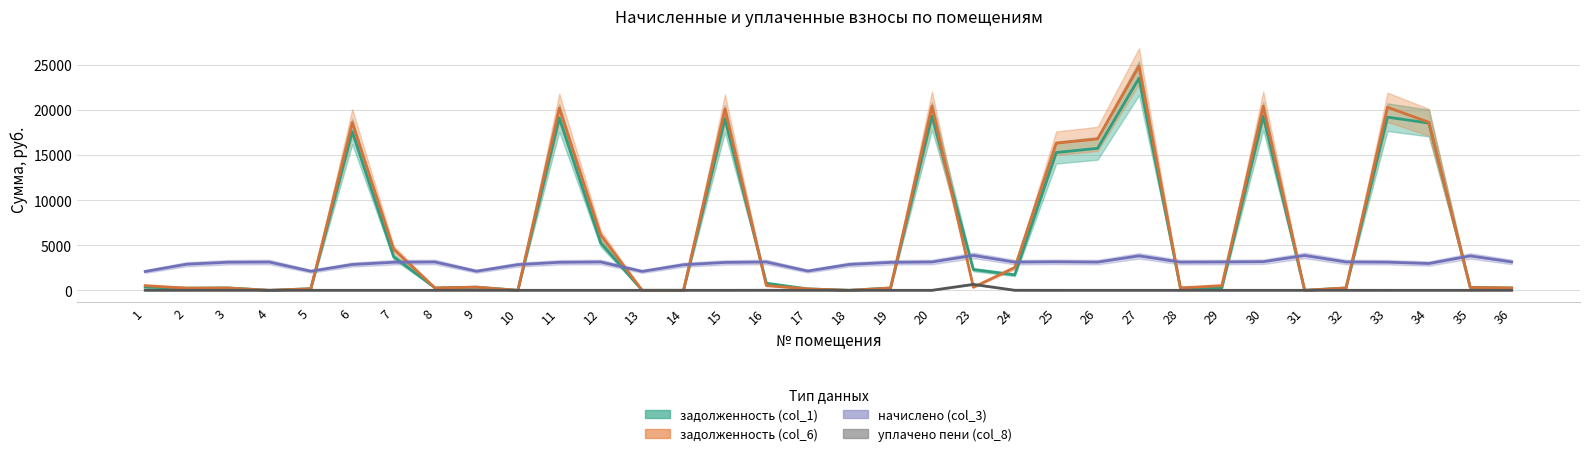

True or false: уплачено пени (col_8) and задолженность (col_1) cross at least once.

False